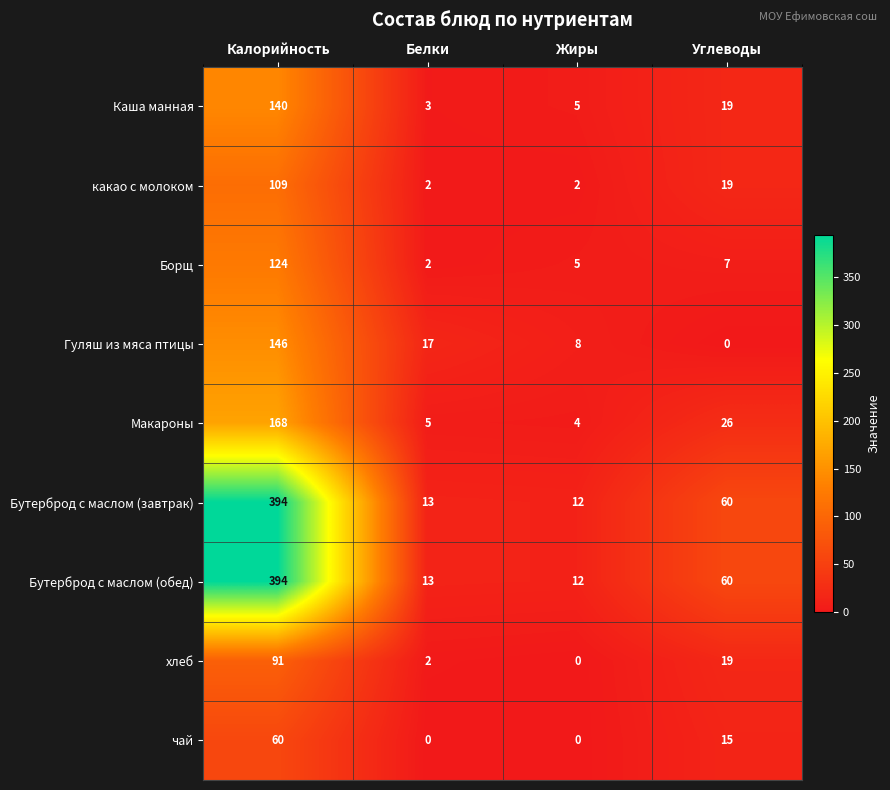

The value of Каша манная at Калорийность is 90. True or false?

False